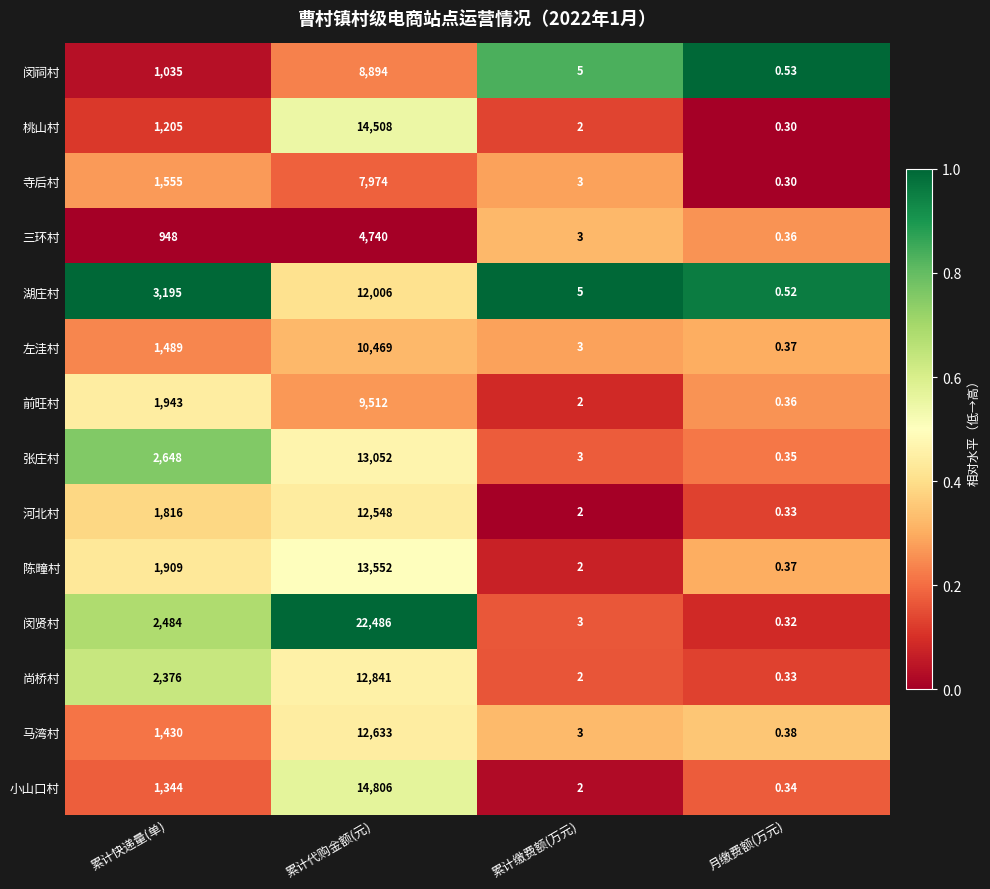

At which label is 湖庄村 closest to 6003?

累计快递量(单)